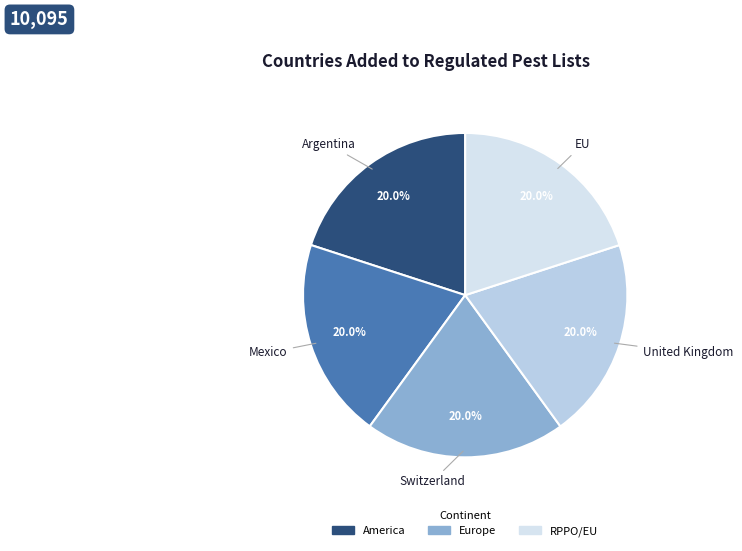

Count the number of slices in the pie.

5